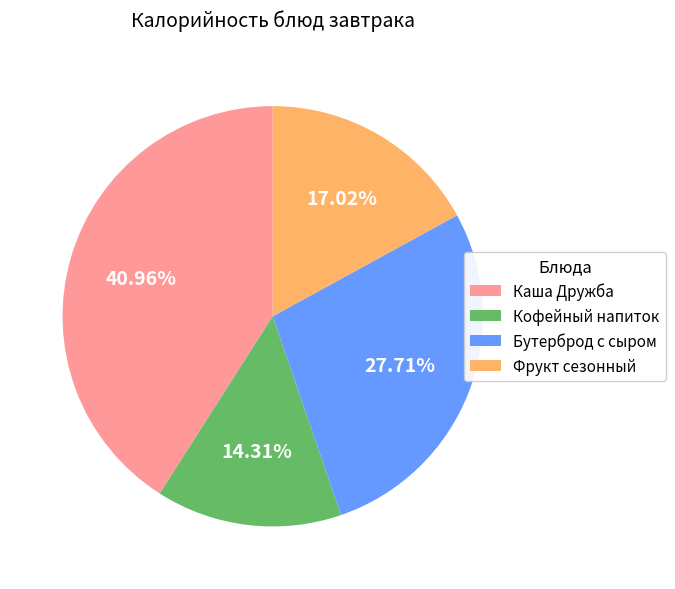

To the nearest percent, what is the difference between the largest and smallest slice percentages?

27%